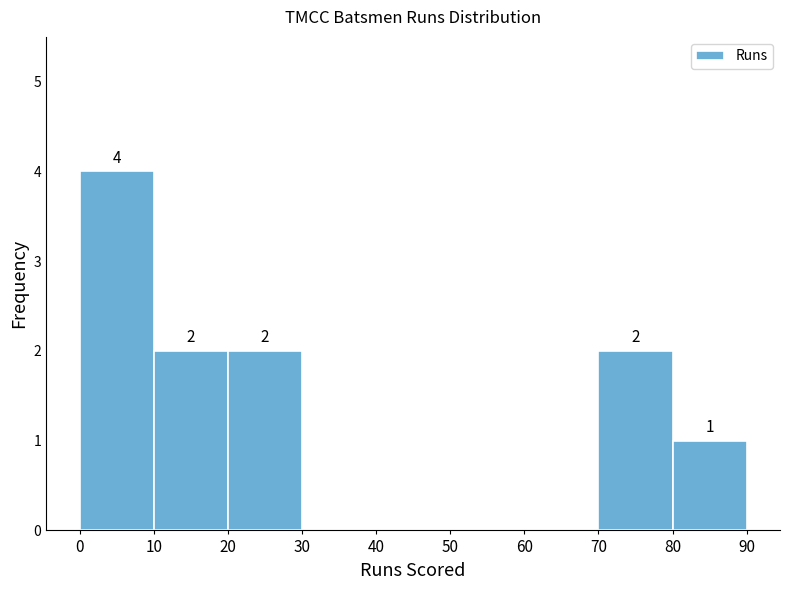

Over which range of the x-axis is the bar tallest?

0 to 10